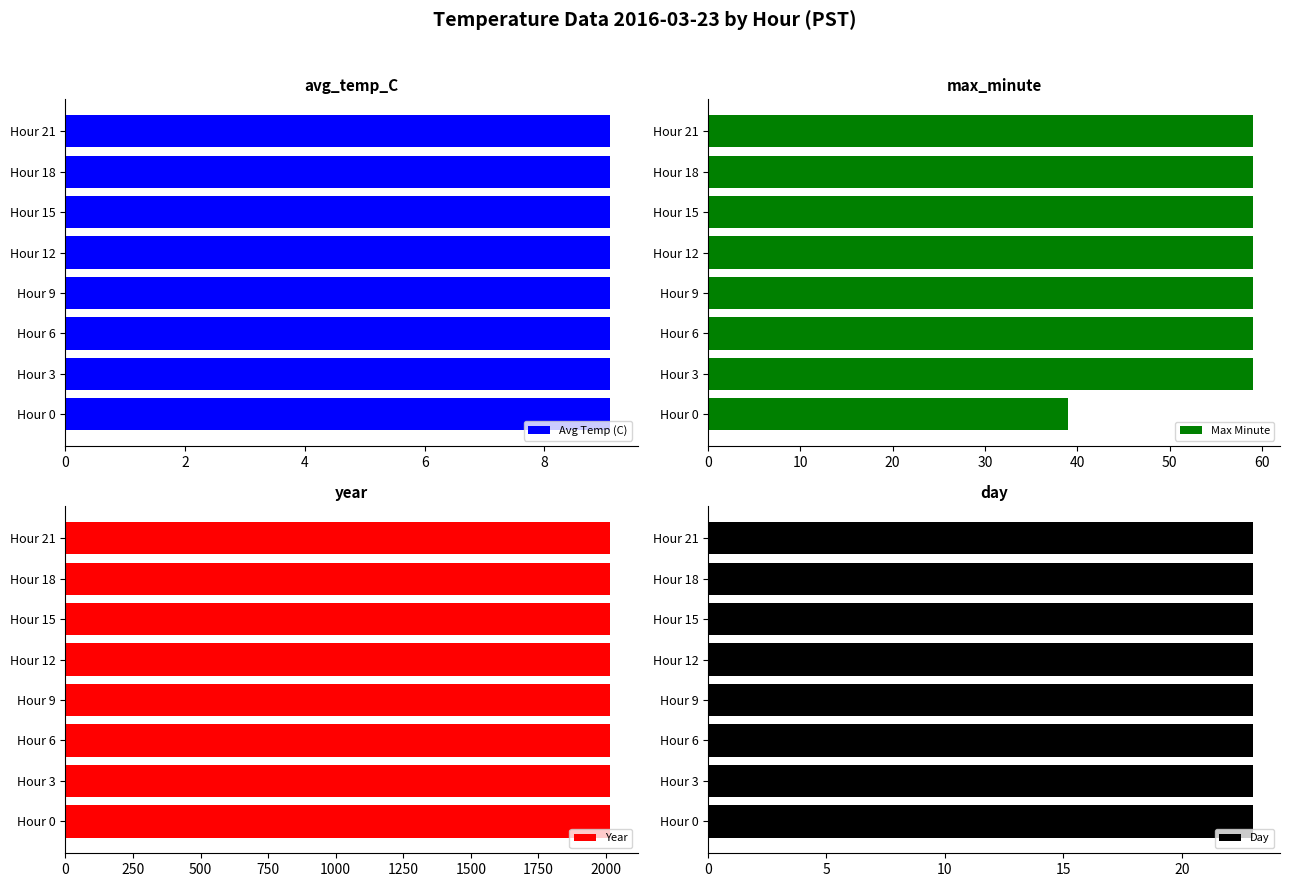

Is it true that Max Minute equals 27 at Hour 9?

False